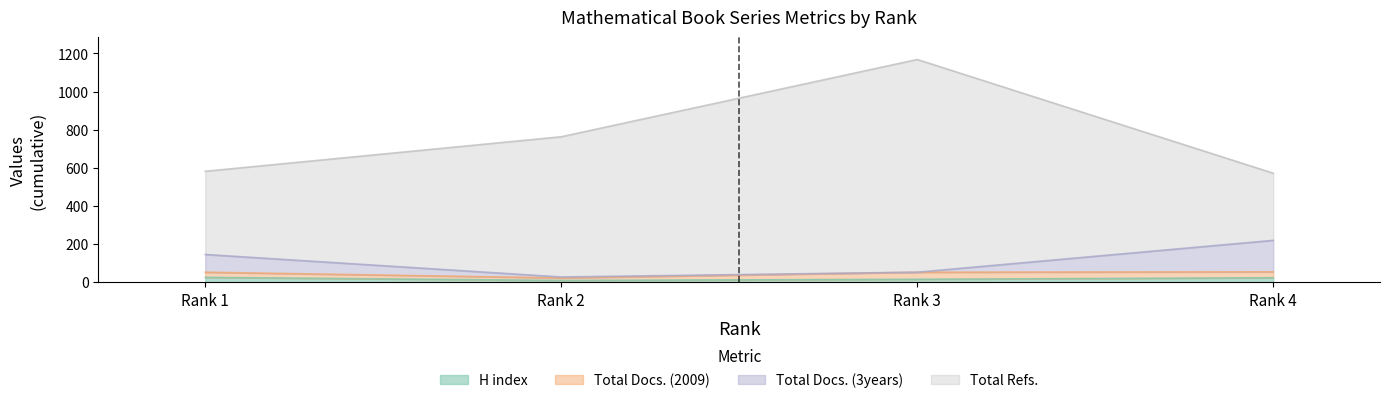

The Total Docs. (3years) series shows 146 at Rank 1. True or false?

True